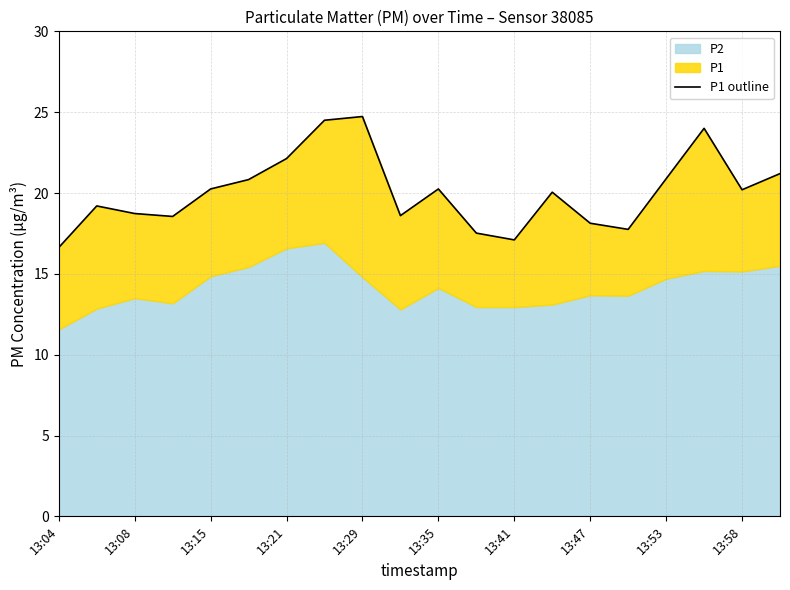

Reading left to right, extract all data points from this chart.

16.6	19.2	18.7	18.6	20.2	20.8	22.1	24.5	24.7	18.6	20.2	17.5	17.1	20.1	18.1	17.8	20.9	24.0	20.2	21.2